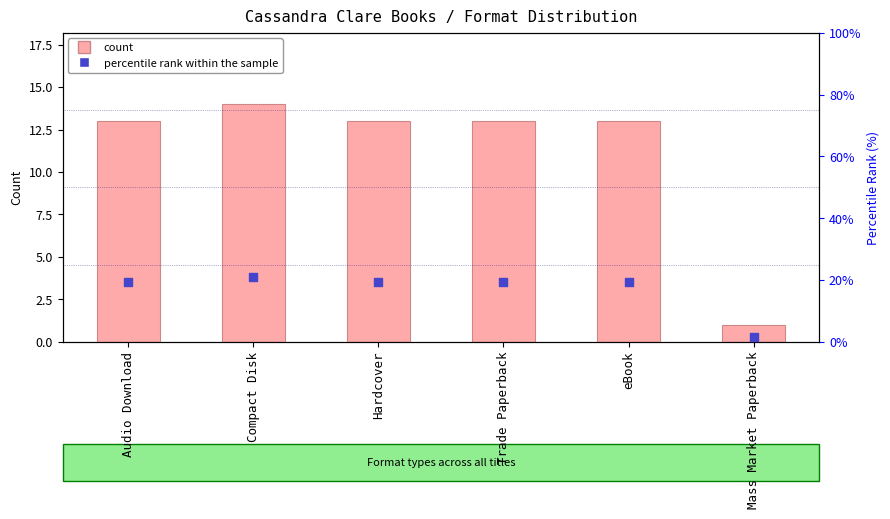

Which series reaches the maximum Y coordinate?

percentile rank within the sample